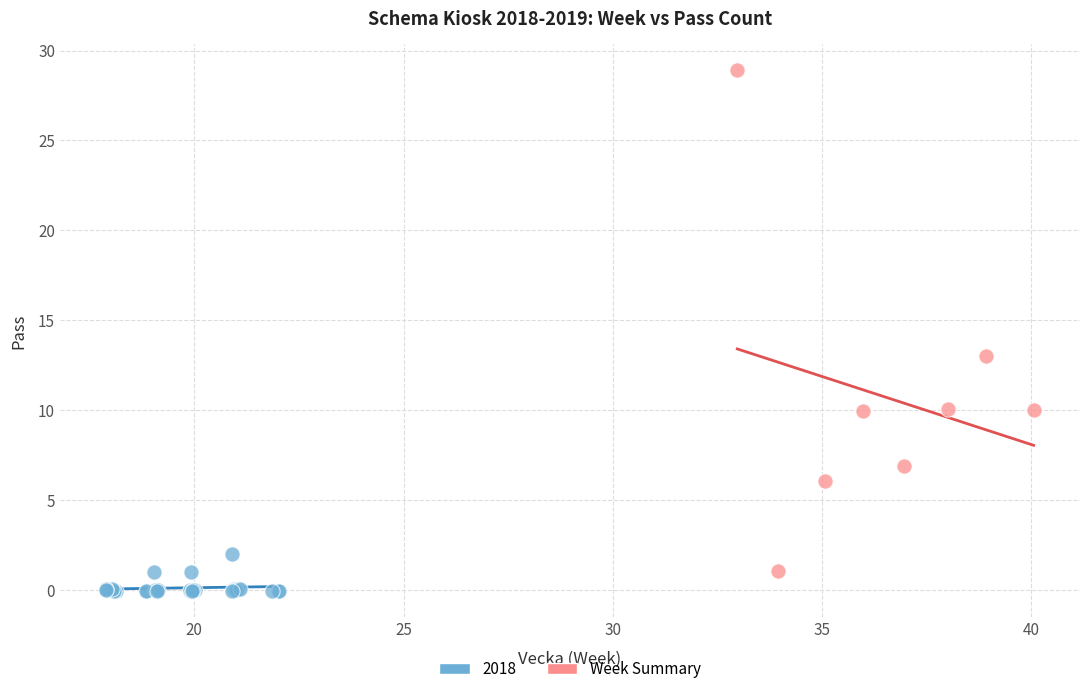

Which series has the largest Y range (max minus min)?

Week Summary